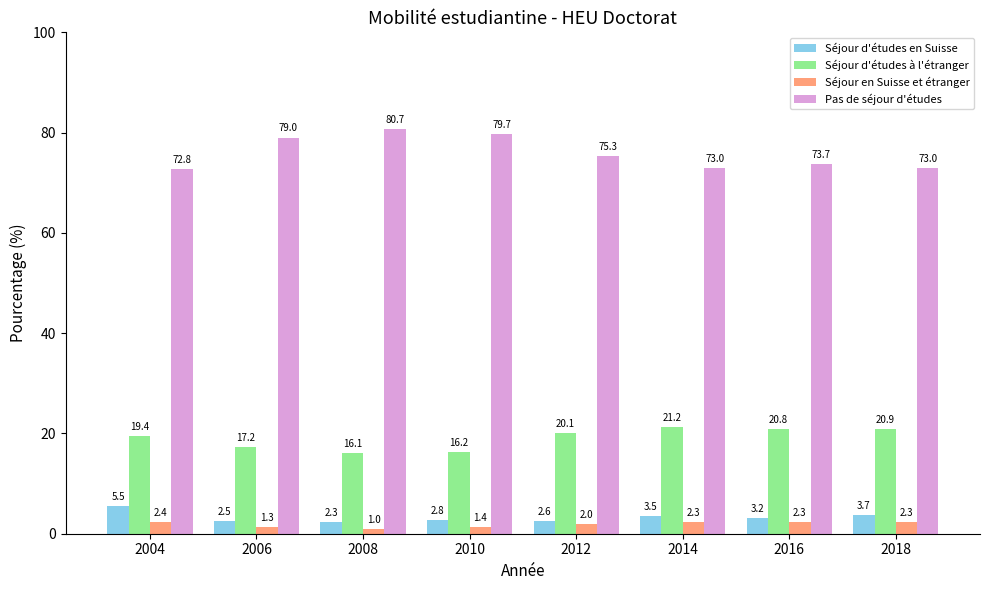

Where does the Pas de séjour d'études series first go above 75?

2006